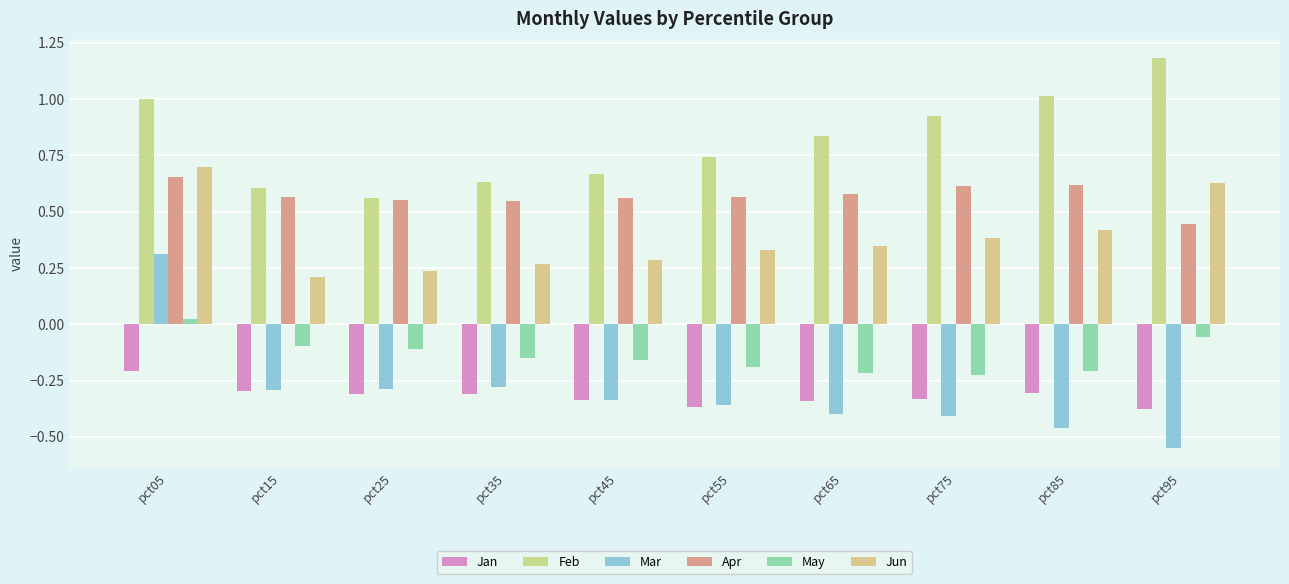

At how many categories does at least one series exceed 0?

10